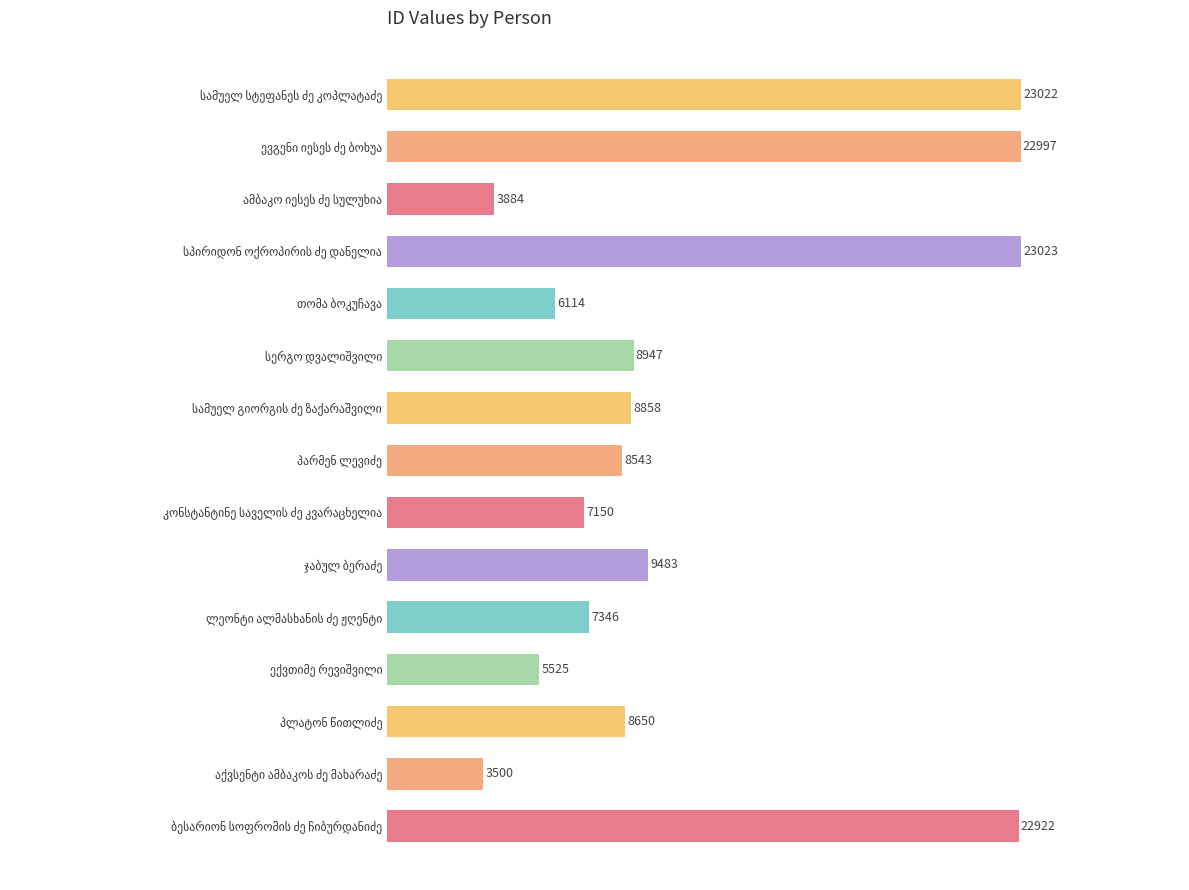

Reading top to bottom, extract all data points from this chart.

23022	22997	3884	23023	6114	8947	8858	8543	7150	9483	7346	5525	8650	3500	22922